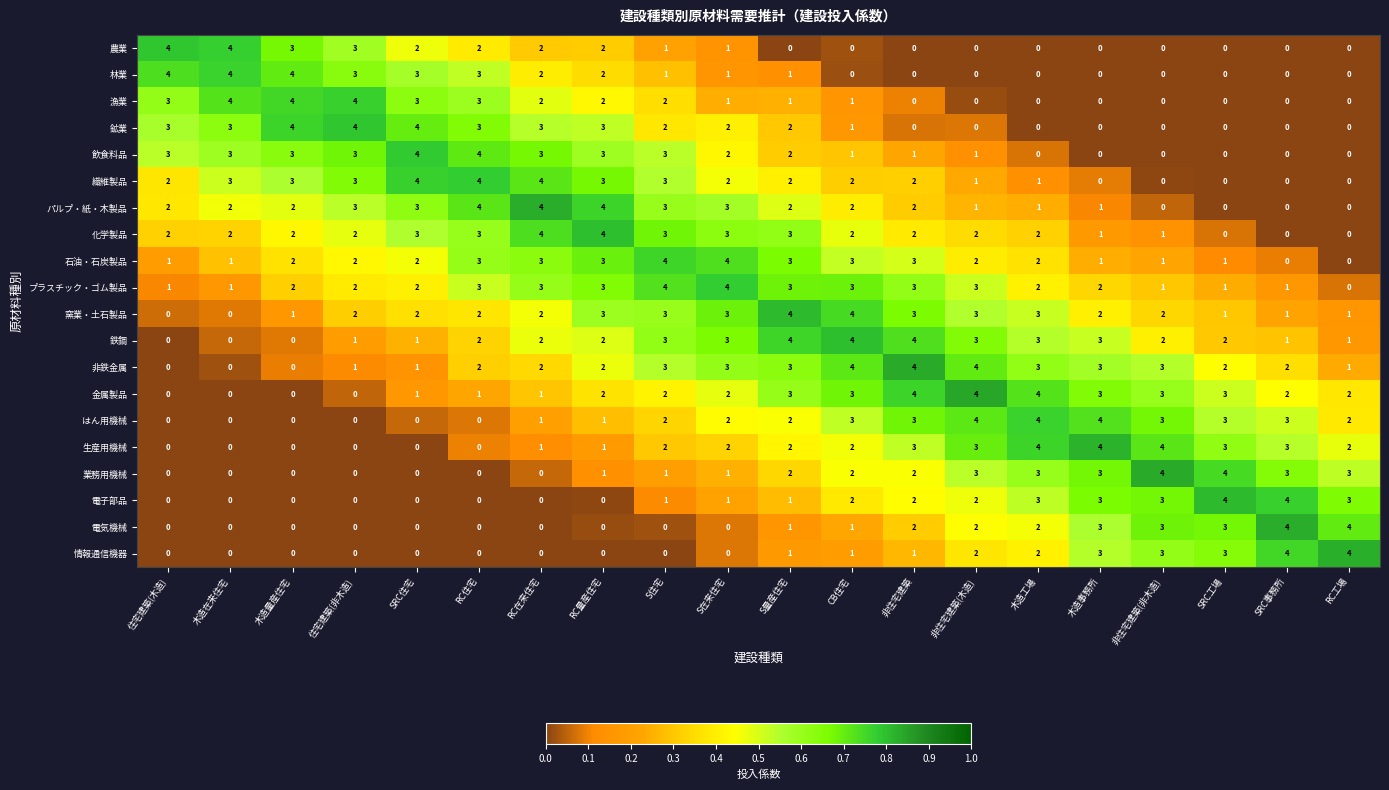

True or false: 石油・石炭製品 has a value of 5 at RC在来住宅.

False